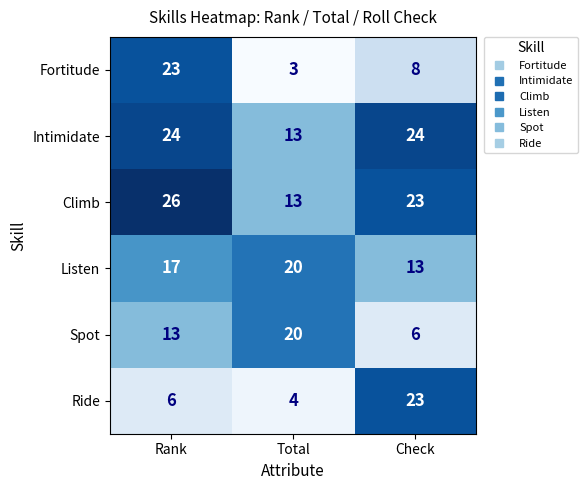

How many values in the Fortitude series are below 8?

1